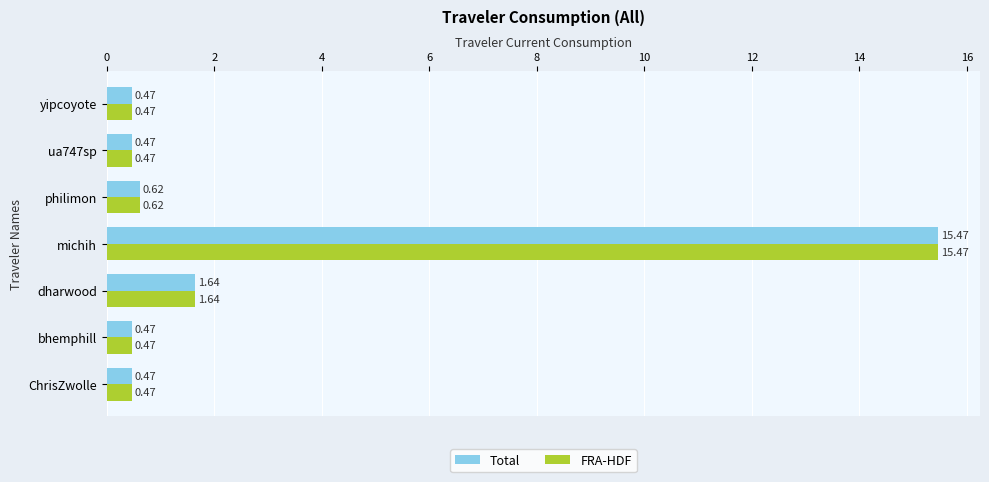

What is the sum of the FRA-HDF values at dharwood and yipcoyote?

2.1